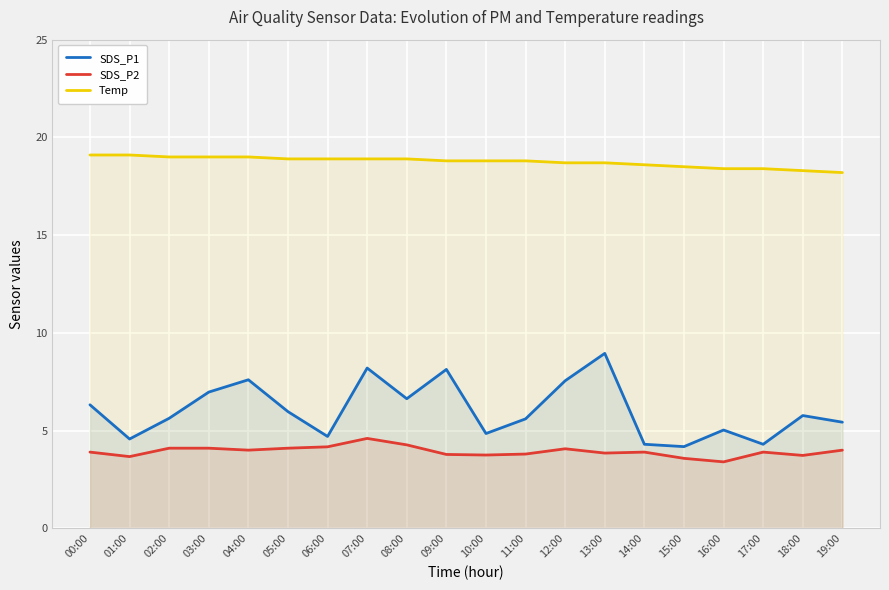

What is the total value across all series at 12:00?

30.3